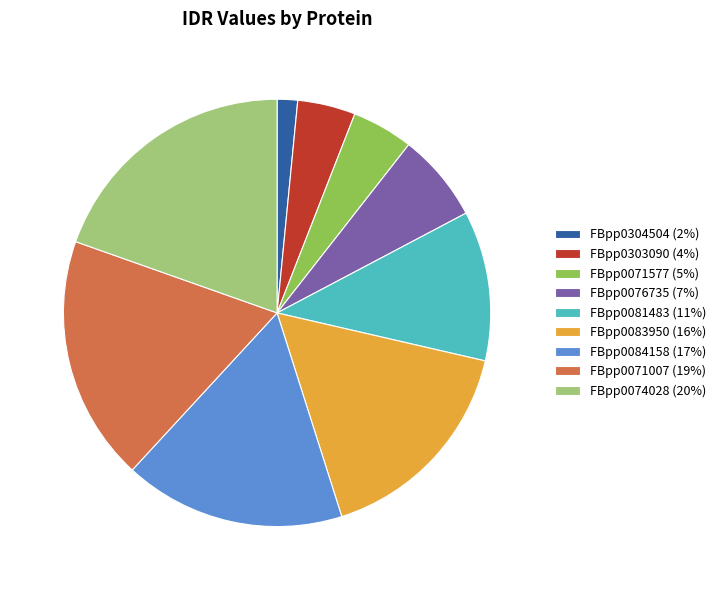

Combined, do FBpp0071007 (19%) and FBpp0074028 (20%) account for over 50%?

No